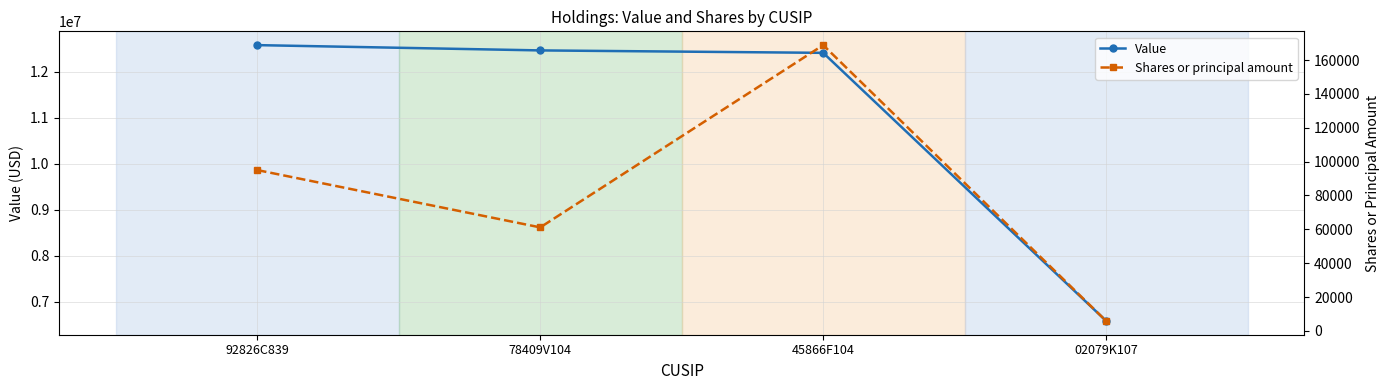

What is the difference between the second highest and minimum values in the Value series?

5886000